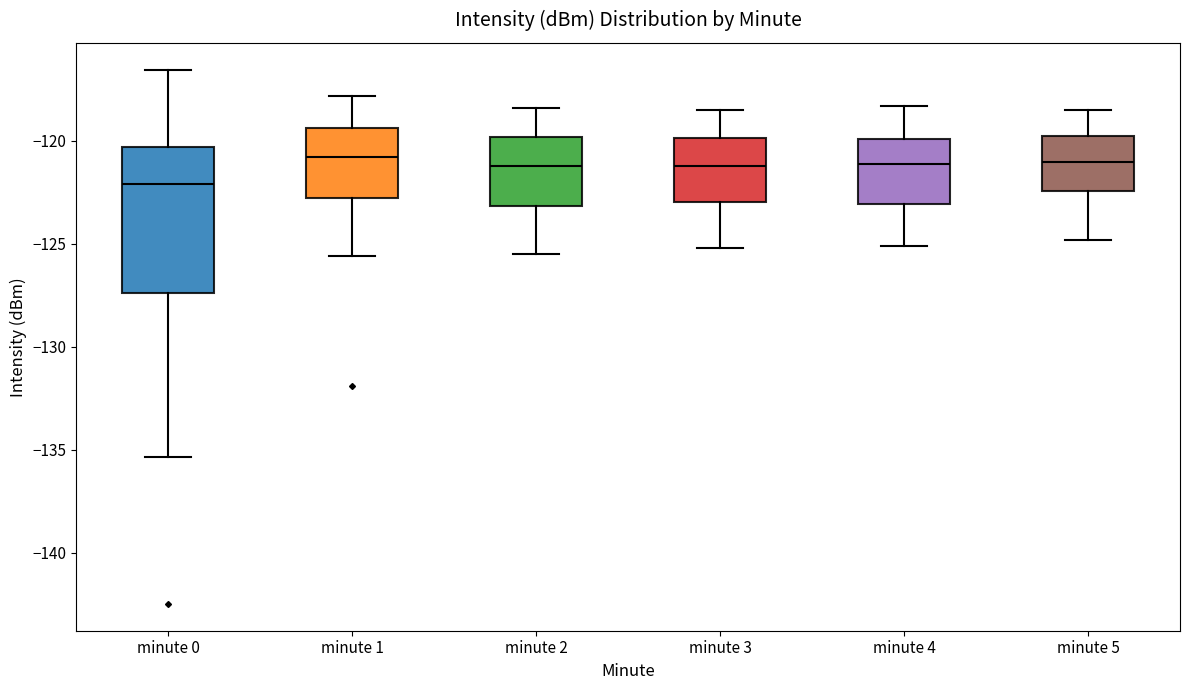

Reading left to right, transcribe this box plot: for each box, give where its median line is, the range the box spans, and where its two whiskers end, as read against the y-axis. The values are not printed on the chart, so give them approximately, as read against the axis.

minute 0: median -122.0, box -127.5 to -120.5, whiskers -135.5 to -116.5
minute 1: median -121.0, box -122.5 to -119.5, whiskers -125.5 to -118.0
minute 2: median -121.0, box -123.0 to -120.0, whiskers -125.5 to -118.5
minute 3: median -121.0, box -123.0 to -120.0, whiskers -125.0 to -118.5
minute 4: median -121.0, box -123.0 to -120.0, whiskers -125.0 to -118.5
minute 5: median -121.0, box -122.5 to -119.5, whiskers -125.0 to -118.5